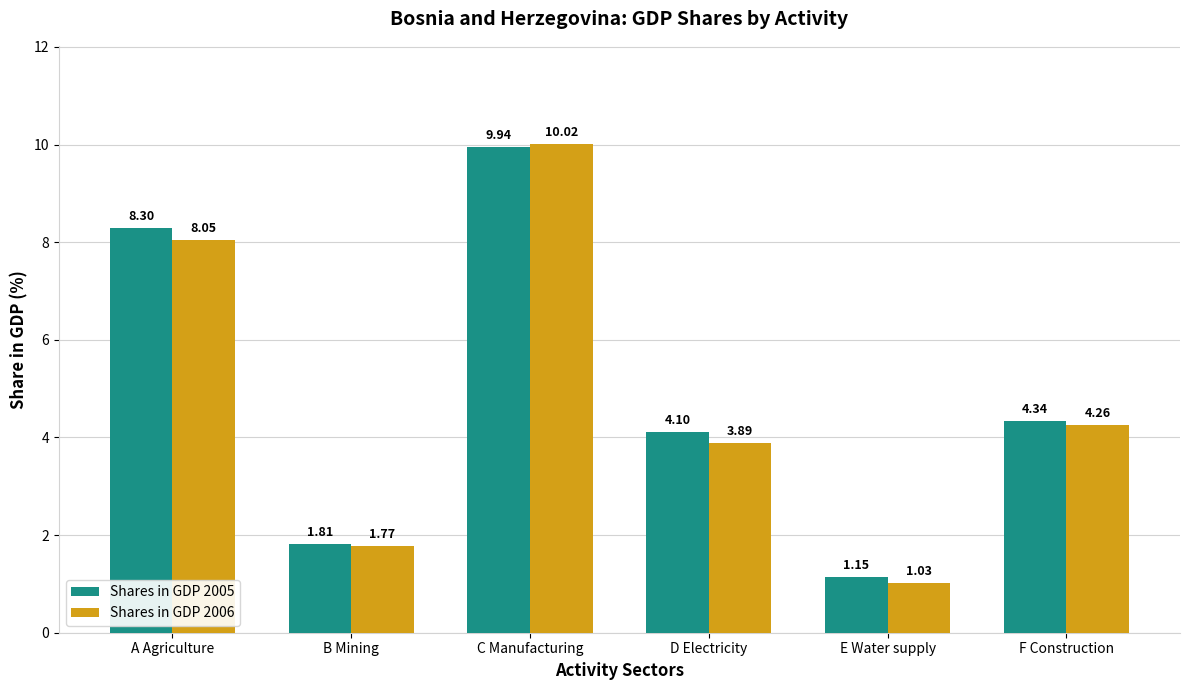

Which series has the widest spread of values?

Shares in GDP 2006